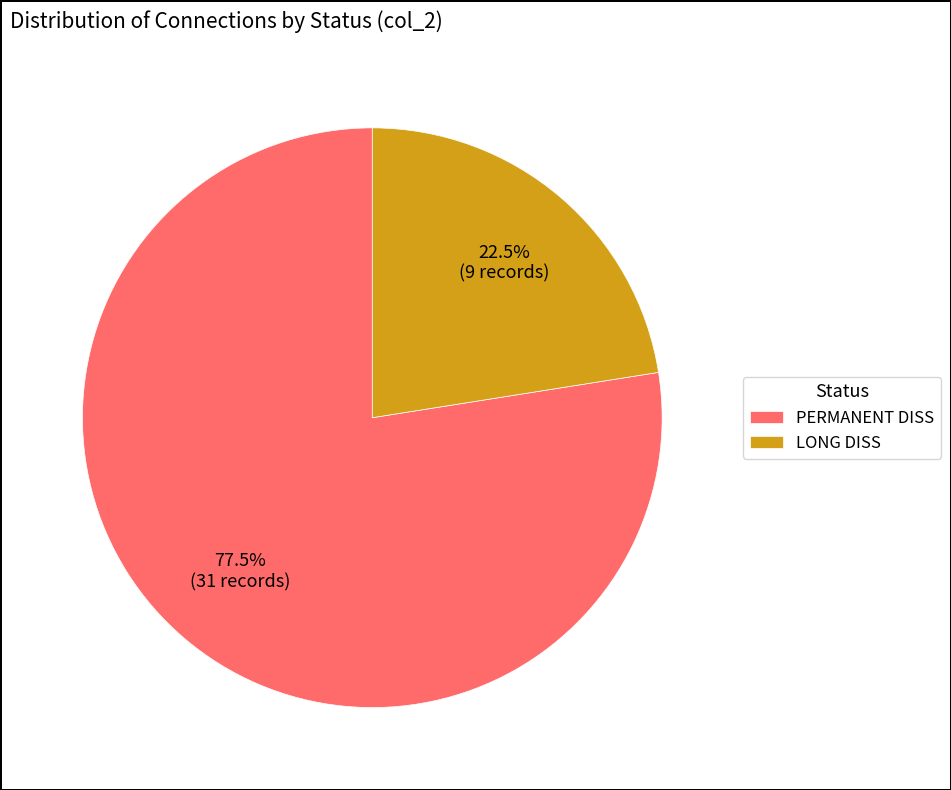

Rank the categories by value from lowest to highest.

LONG DISS, PERMANENT DISS